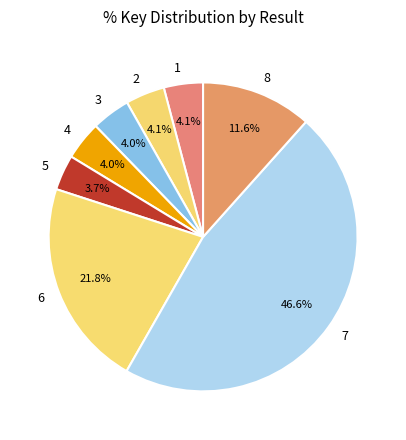

Which category has the biggest portion of the pie?

7